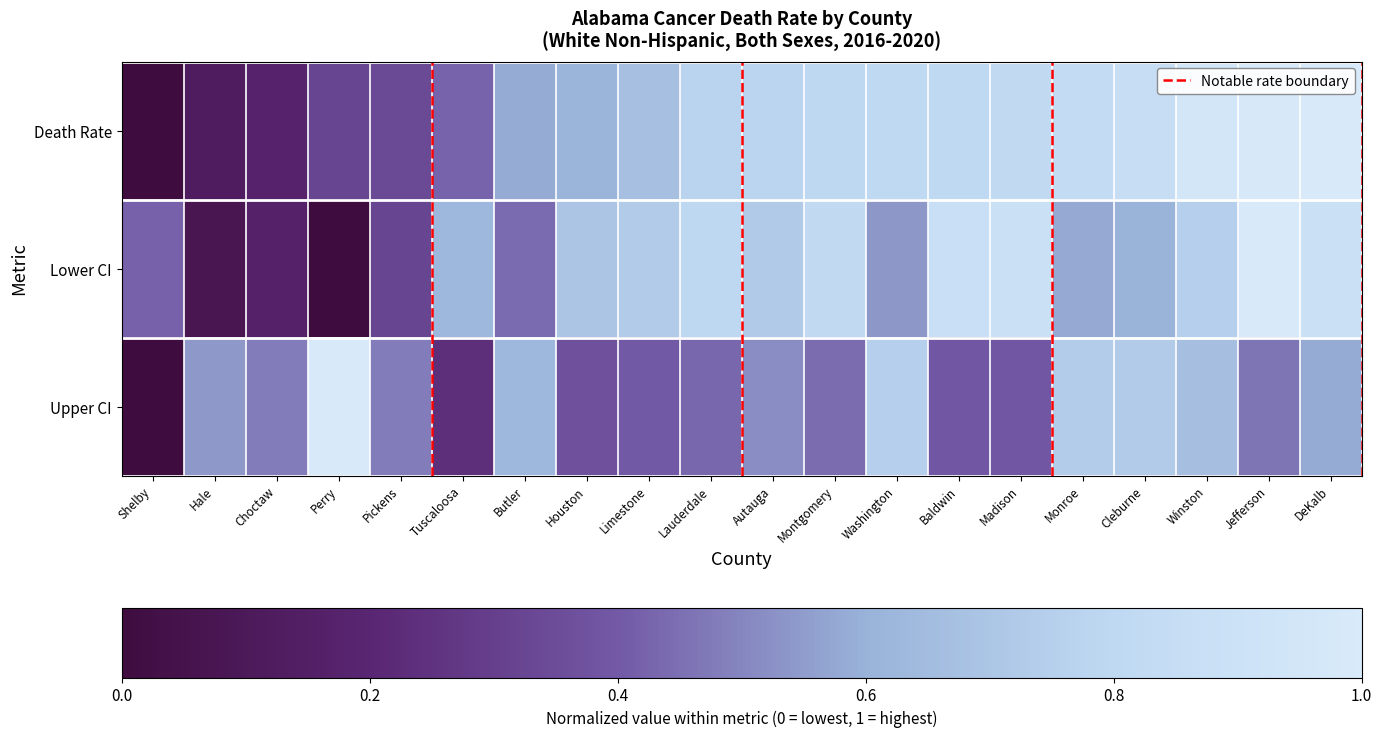

Reading right to left, list all the values displayed in this chart.

Death Rate: DeKalb=1.0	Jefferson=1.0	Winston=0.9	Cleburne=0.9	Monroe=0.8	Madison=0.8	Baldwin=0.8	Washington=0.8	Montgomery=0.8	Autauga=0.8	Lauderdale=0.8	Limestone=0.7	Houston=0.6	Butler=0.6	Tuscaloosa=0.4	Pickens=0.3	Perry=0.3	Choctaw=0.2	Hale=0.1	Shelby=0.0
Lower CI: DeKalb=0.9	Jefferson=1.0	Winston=0.8	Cleburne=0.6	Monroe=0.6	Madison=0.9	Baldwin=0.9	Washington=0.5	Montgomery=0.8	Autauga=0.7	Lauderdale=0.8	Limestone=0.7	Houston=0.7	Butler=0.4	Tuscaloosa=0.6	Pickens=0.3	Perry=0.0	Choctaw=0.2	Hale=0.1	Shelby=0.4
Upper CI: DeKalb=0.6	Jefferson=0.5	Winston=0.7	Cleburne=0.7	Monroe=0.7	Madison=0.4	Baldwin=0.4	Washington=0.8	Montgomery=0.4	Autauga=0.5	Lauderdale=0.4	Limestone=0.4	Houston=0.4	Butler=0.6	Tuscaloosa=0.2	Pickens=0.5	Perry=1.0	Choctaw=0.5	Hale=0.5	Shelby=0.0